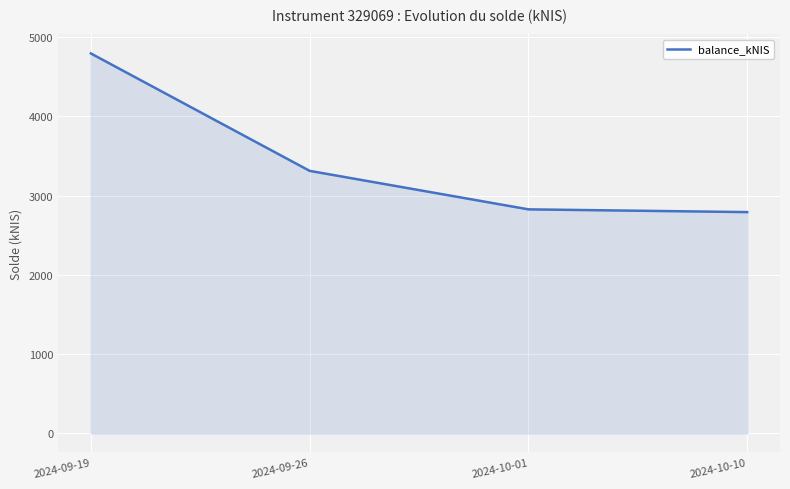

At which label is the value closest to 3792?

2024-09-26